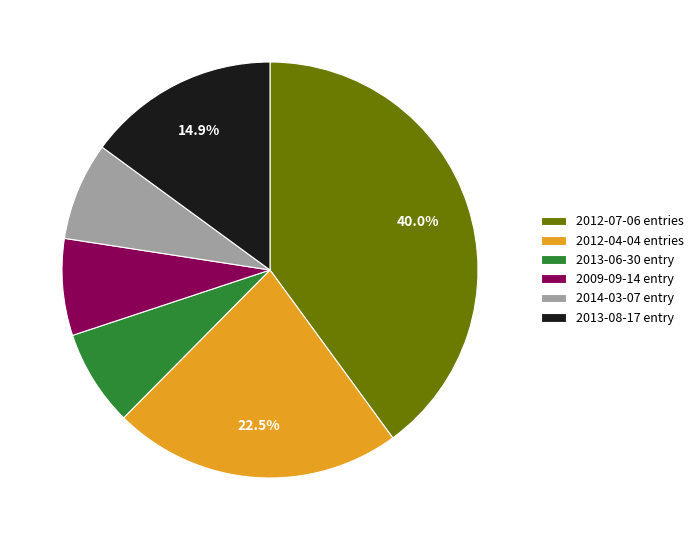

To the nearest percent, what is the average slice percentage?

17%